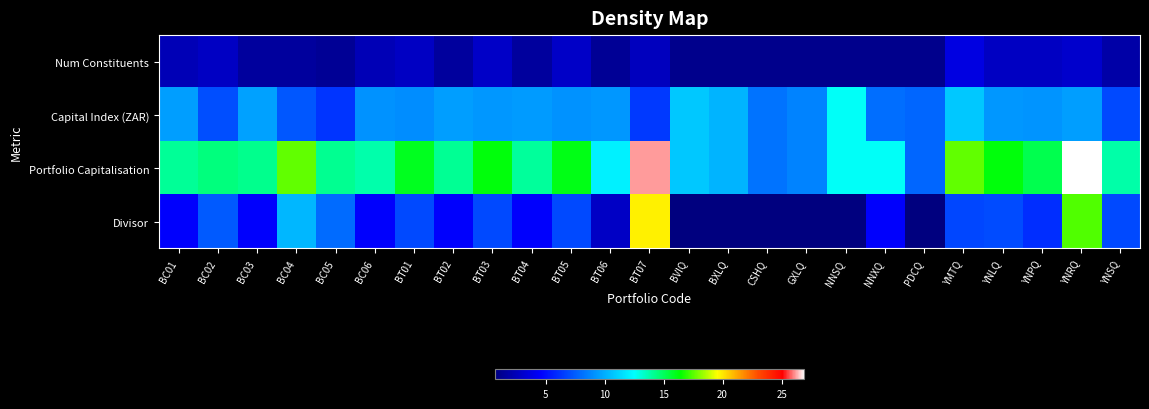

How many categories are shown in the chart?

25